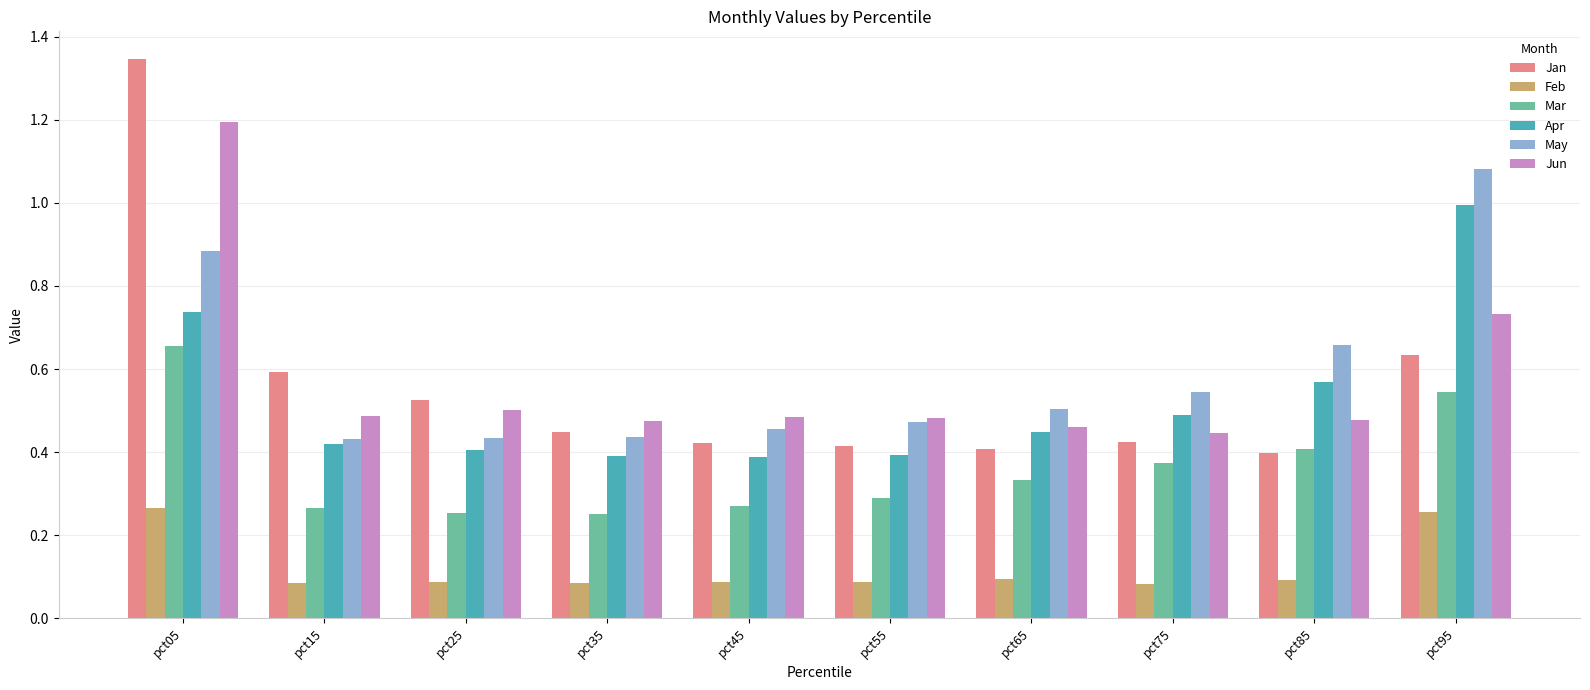

Which series has the largest range (max minus min)?

Jan